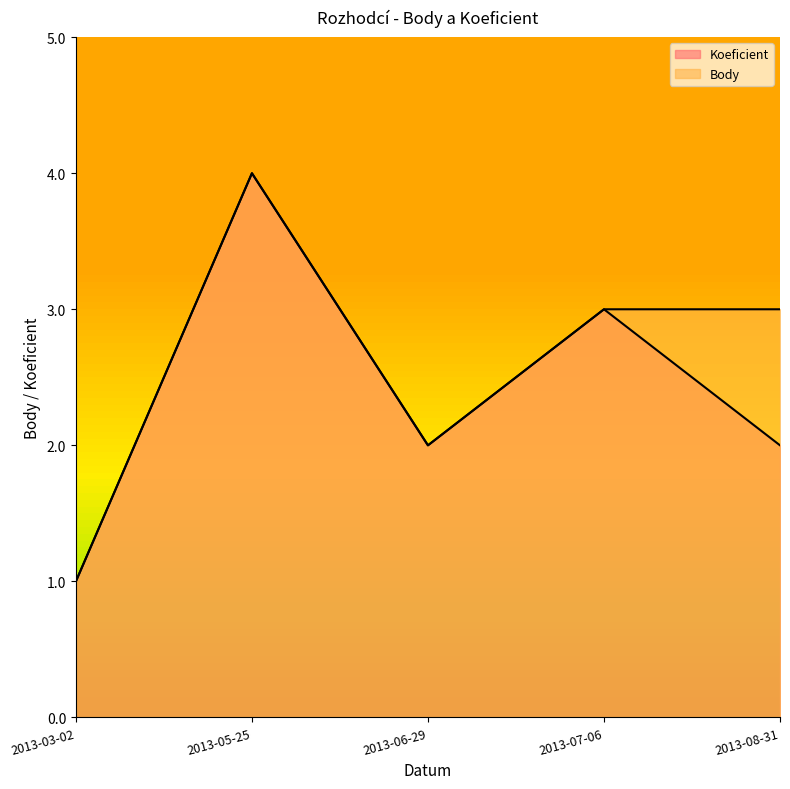

How many categories are shown in the chart?

5